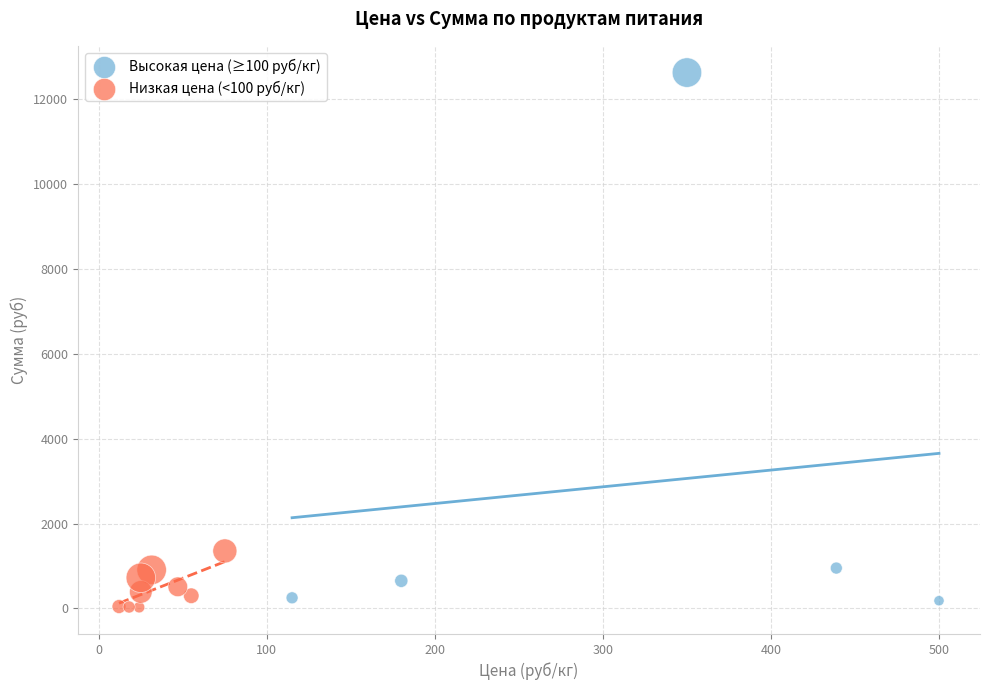

What are all the series names shown in the legend?

Высокая цена (≥100 руб/кг), Низкая цена (<100 руб/кг)